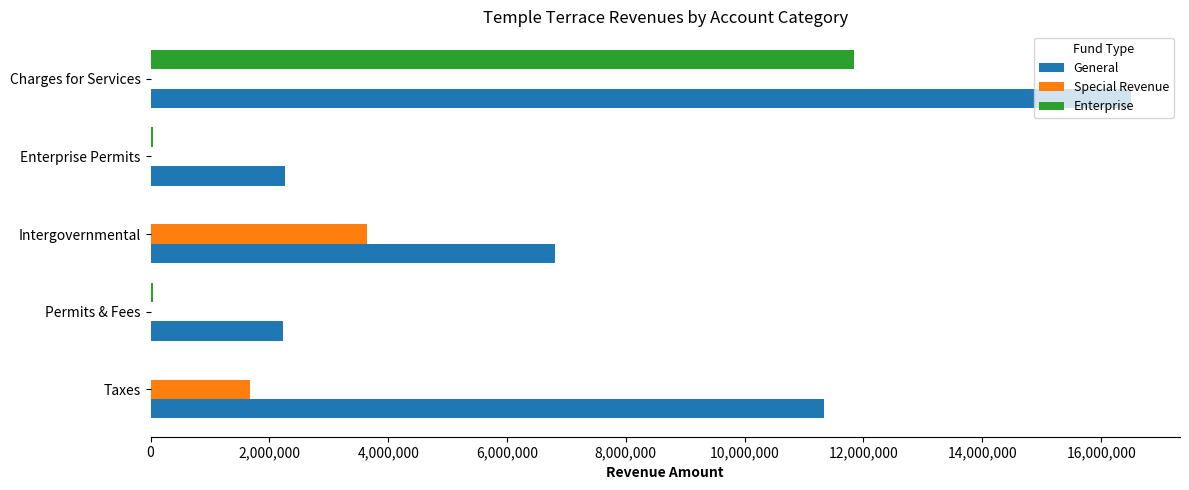

What is the average value of the Special Revenue series?

1064556